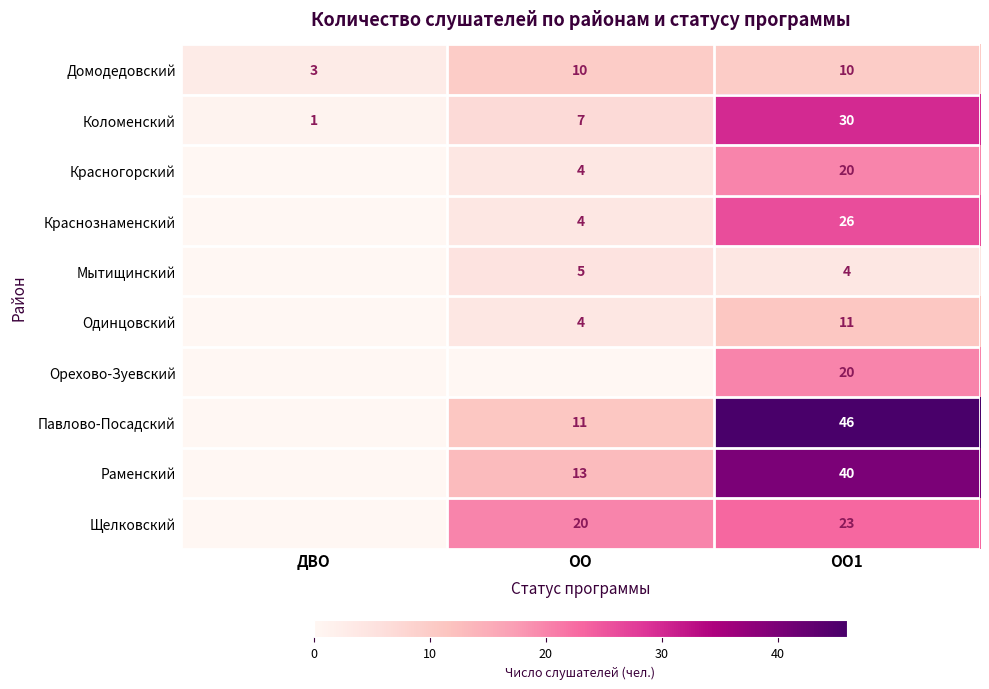

What is the difference between the highest and lowest values at ОО1?

42